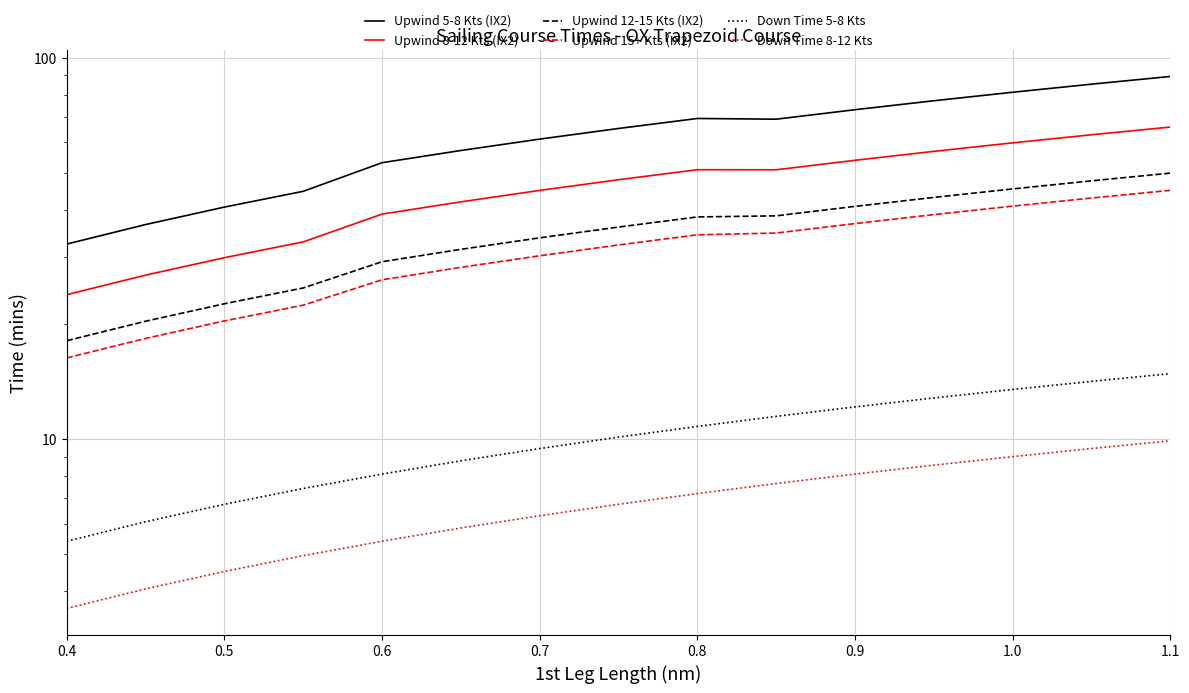

Which has a higher value, 0.6 or 0.9?

0.9